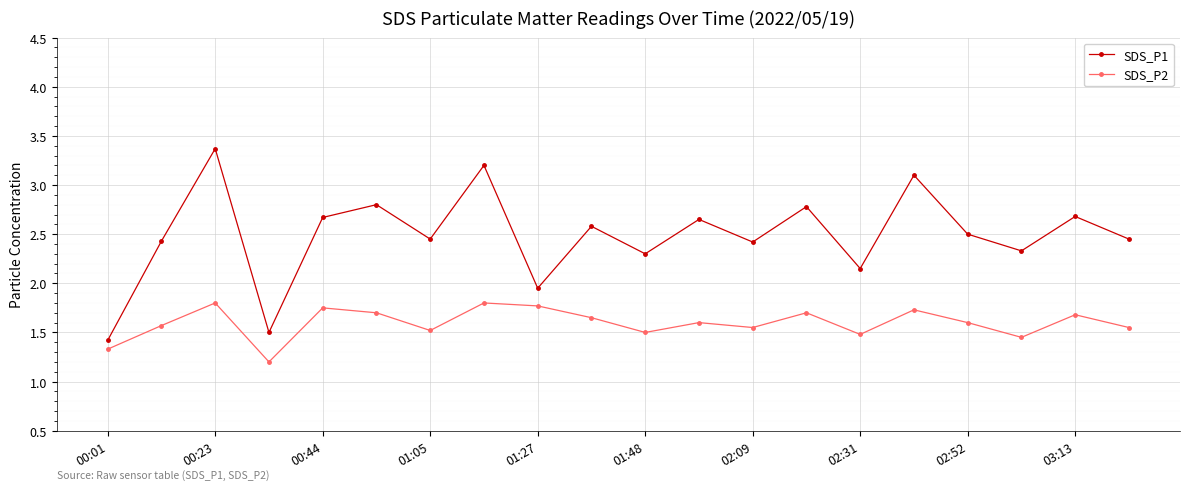

True or false: SDS_P1 and SDS_P2 intersect in this chart.

False